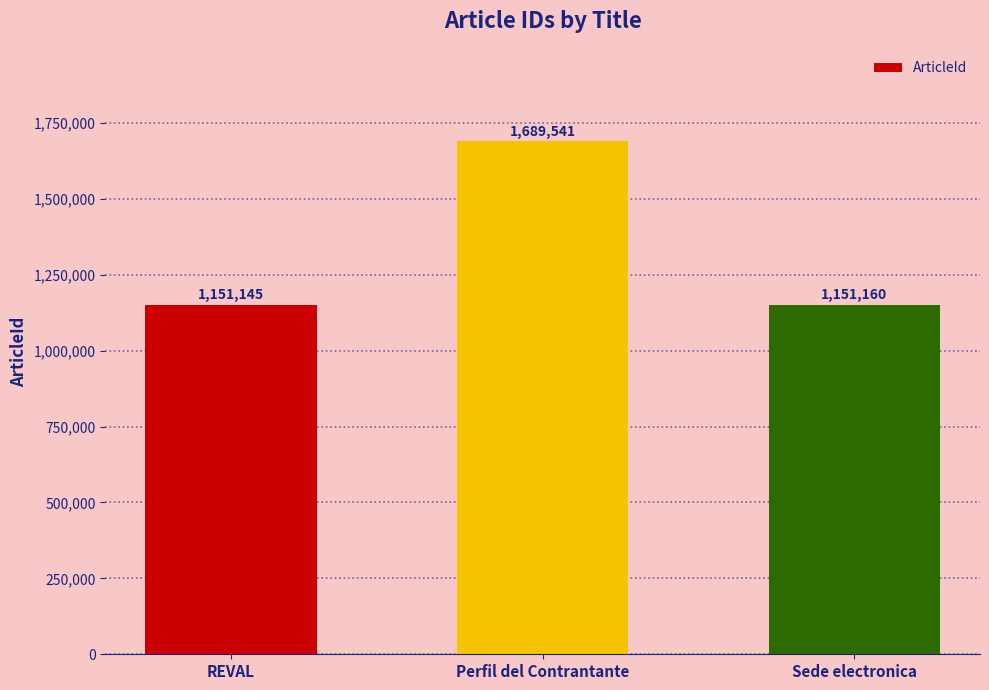

Is it true that the value at Perfil del Contrantante is 2758368?

False